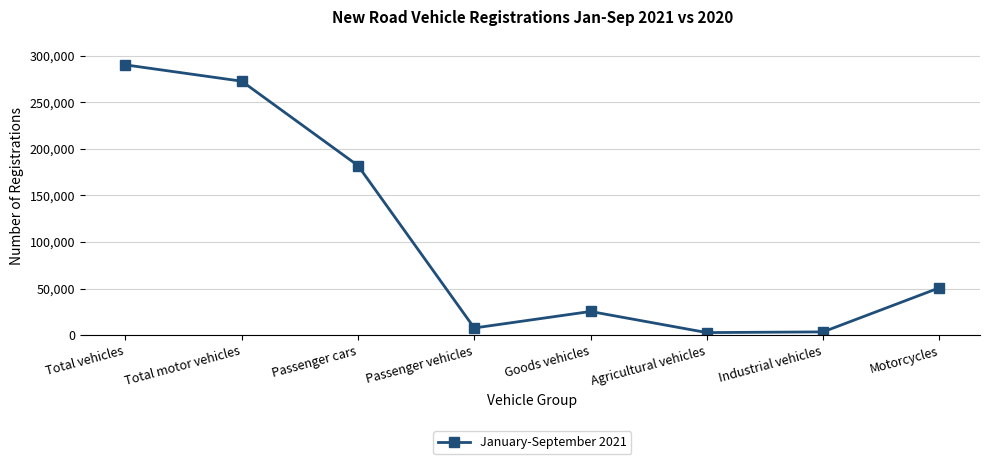

What is the approximate value at Total vehicles, to the nearest 100?

290000